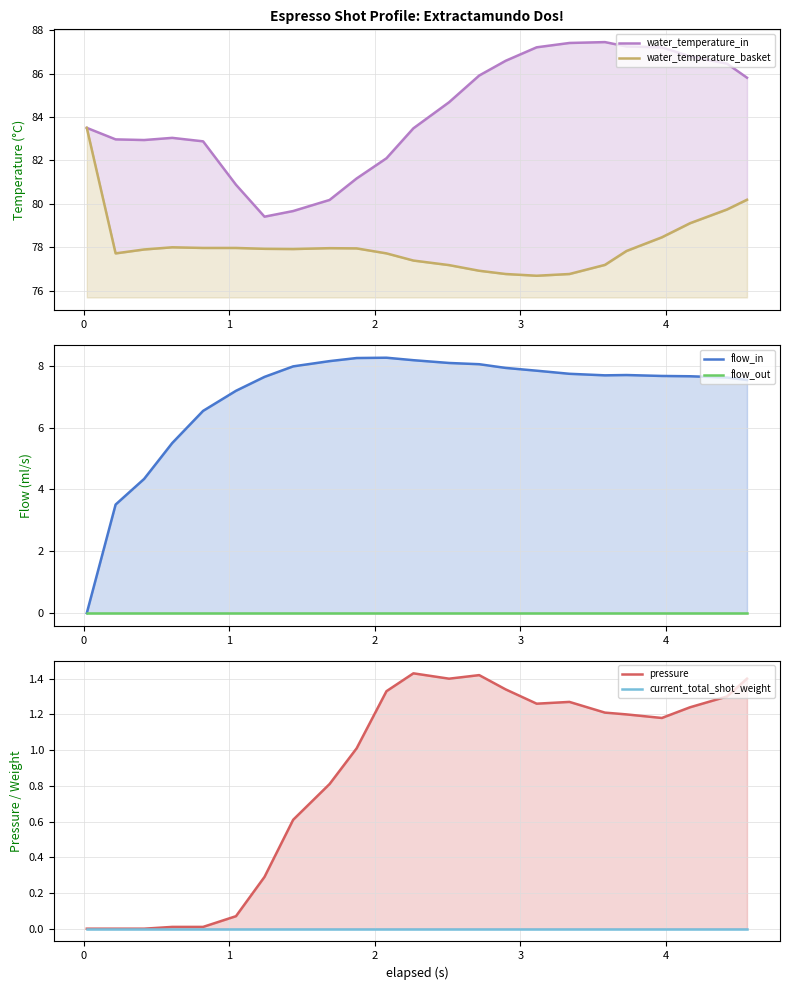

True or false: water_temperature_basket has more than 1 points higher than both neighbors.

True